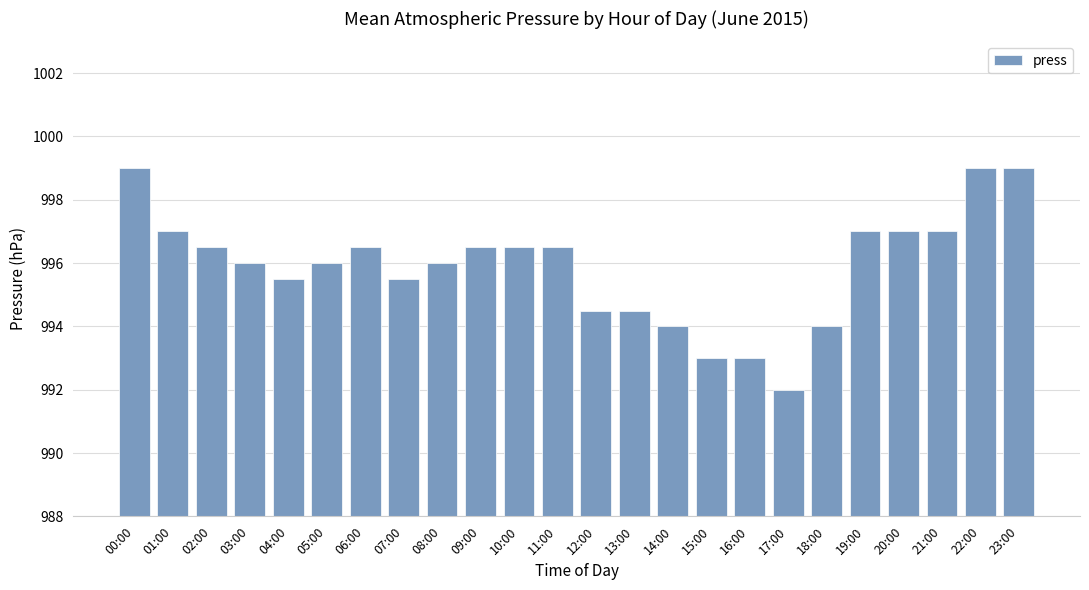

Count the number of data series in this chart.

1